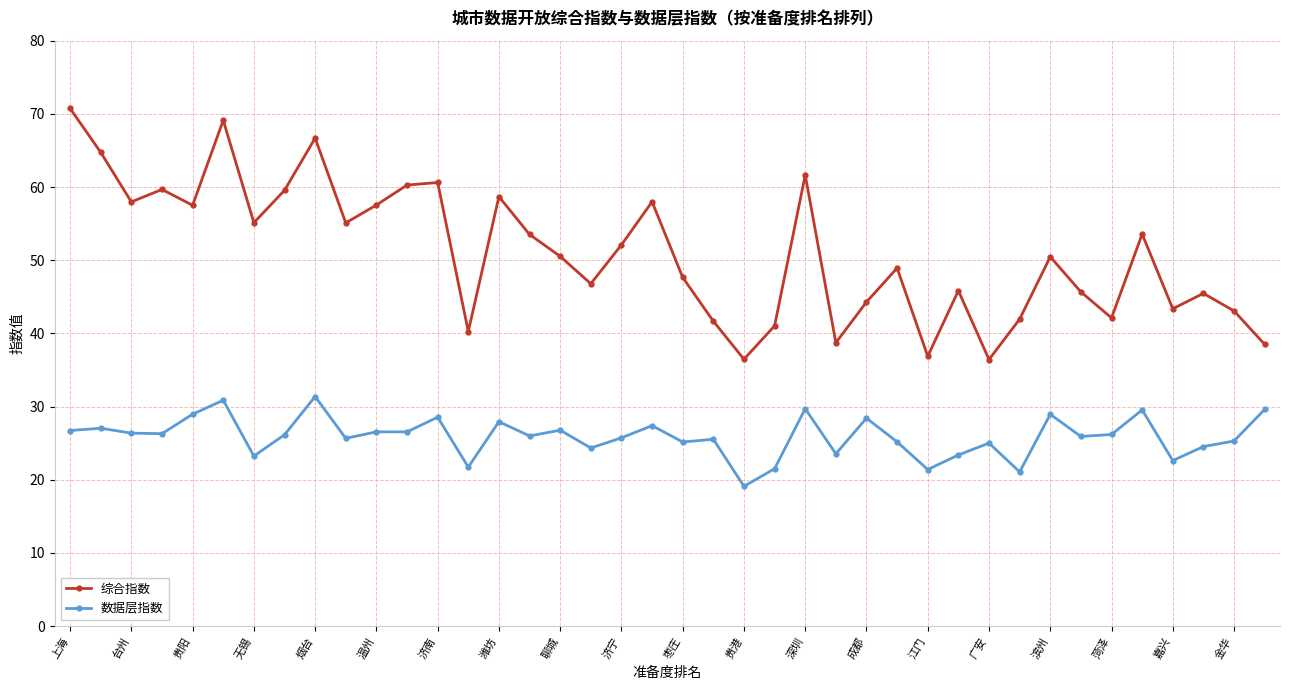

How many categories are shown in the chart?

40